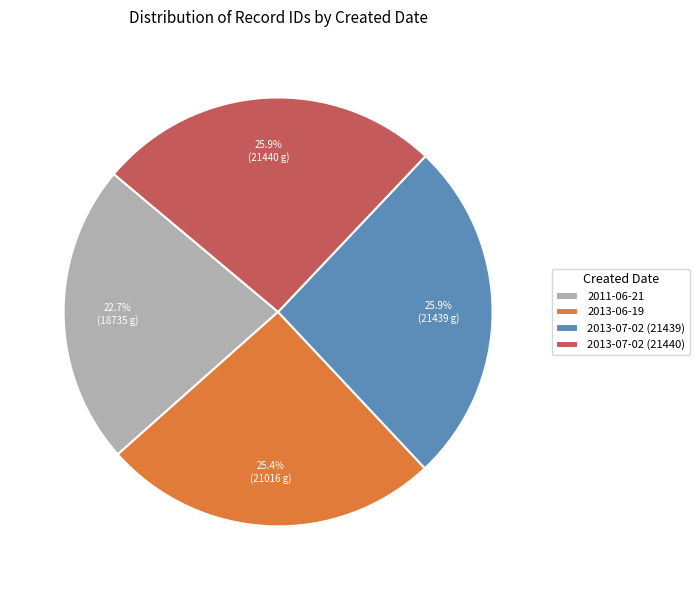

The 2011-06-21 slice represents 23% of the pie. True or false?

True